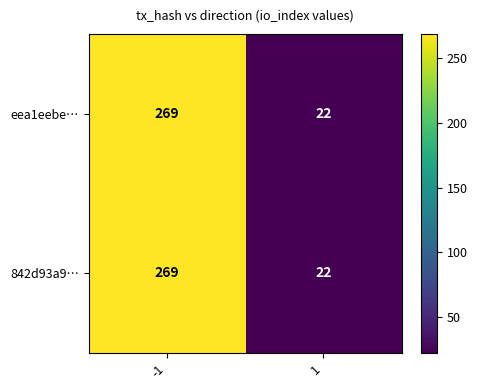

What is the total value across all series at -1?

538